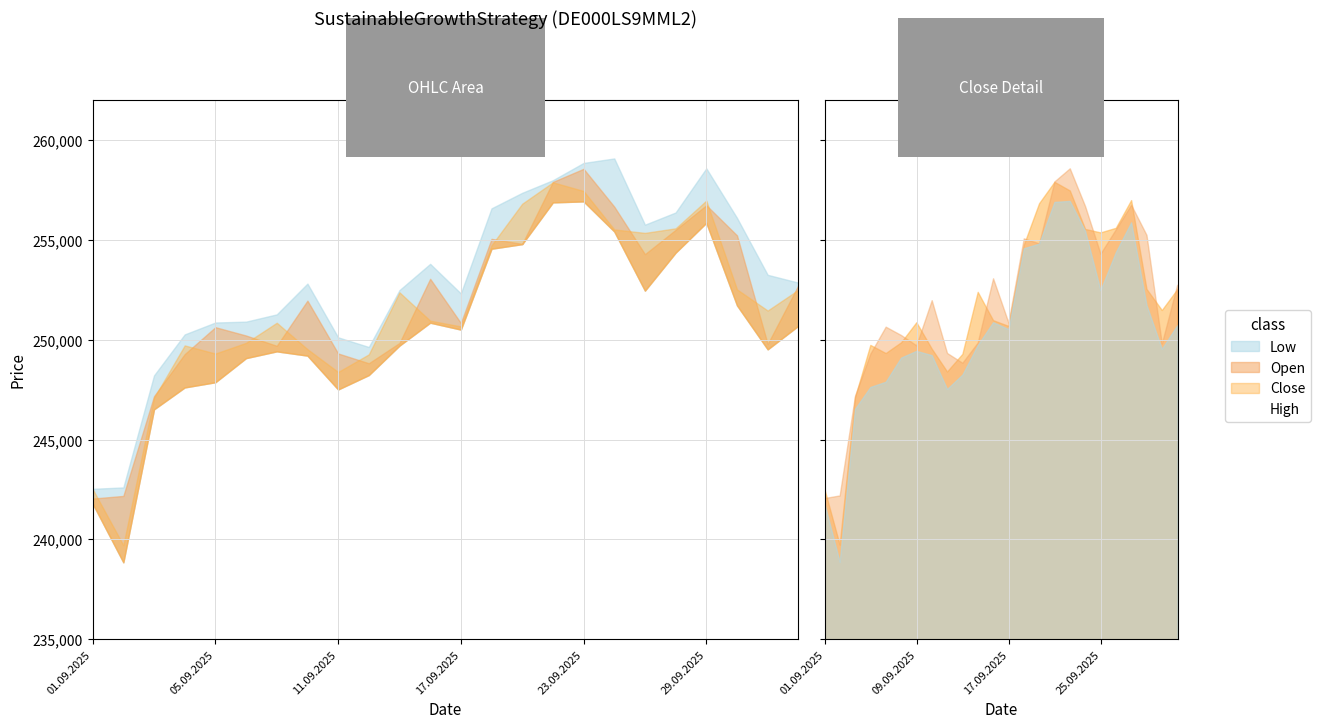

How many interior local valleys does the Low series have?

5